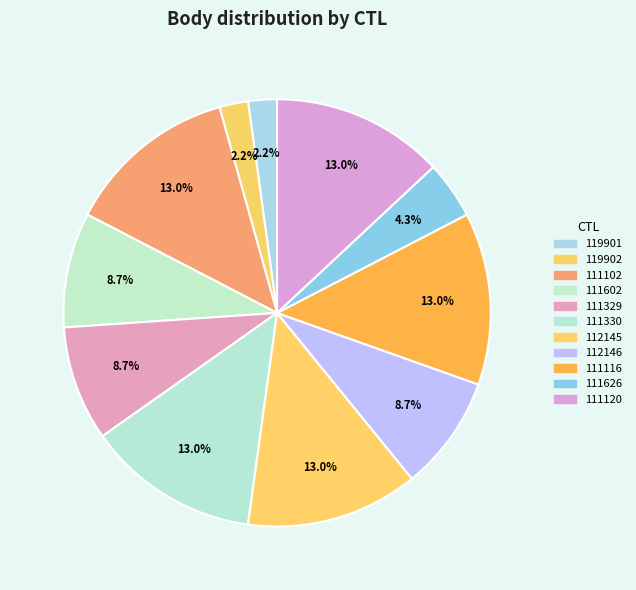

How many slices are in this pie chart?

11